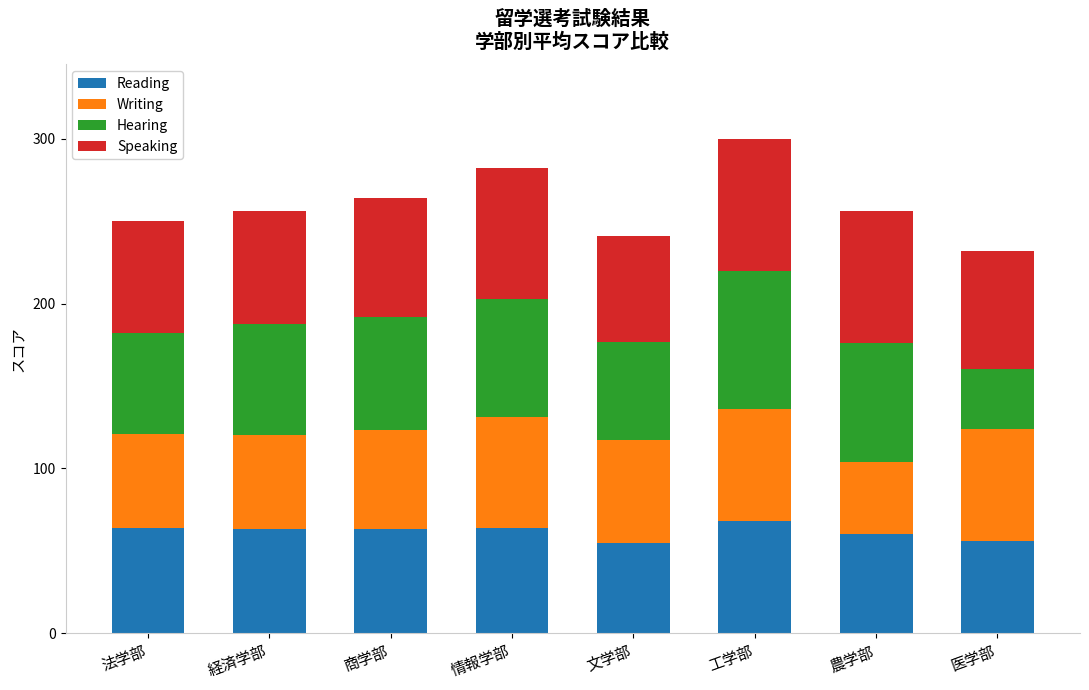

What is the lowest value of the Reading series?

55.1